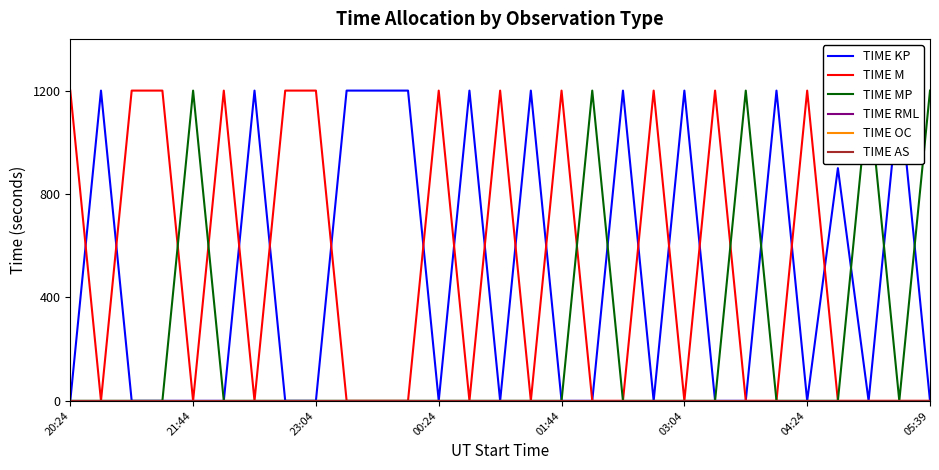

How many data points in TIME MP are above 0?

5